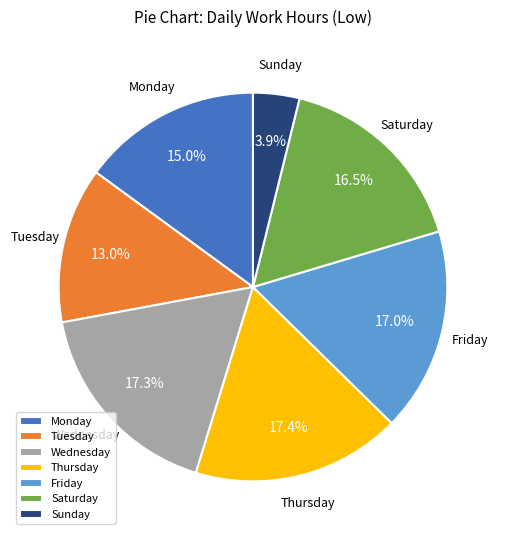

What is the smallest slice in the pie chart?

Sunday